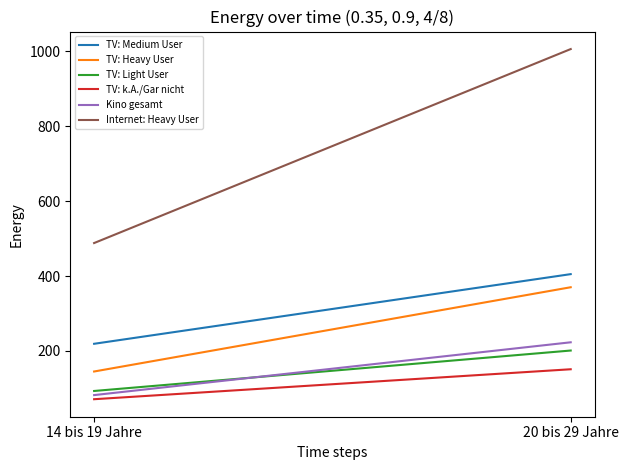

What is the difference between the highest and lowest values at 20 bis 29 Jahre?

855